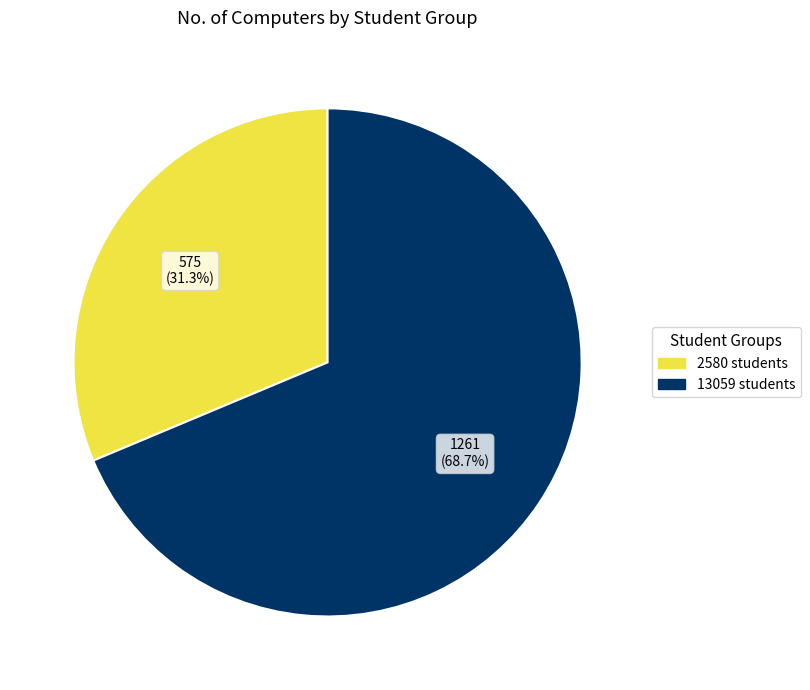

Which slice is the smallest?

2580 students